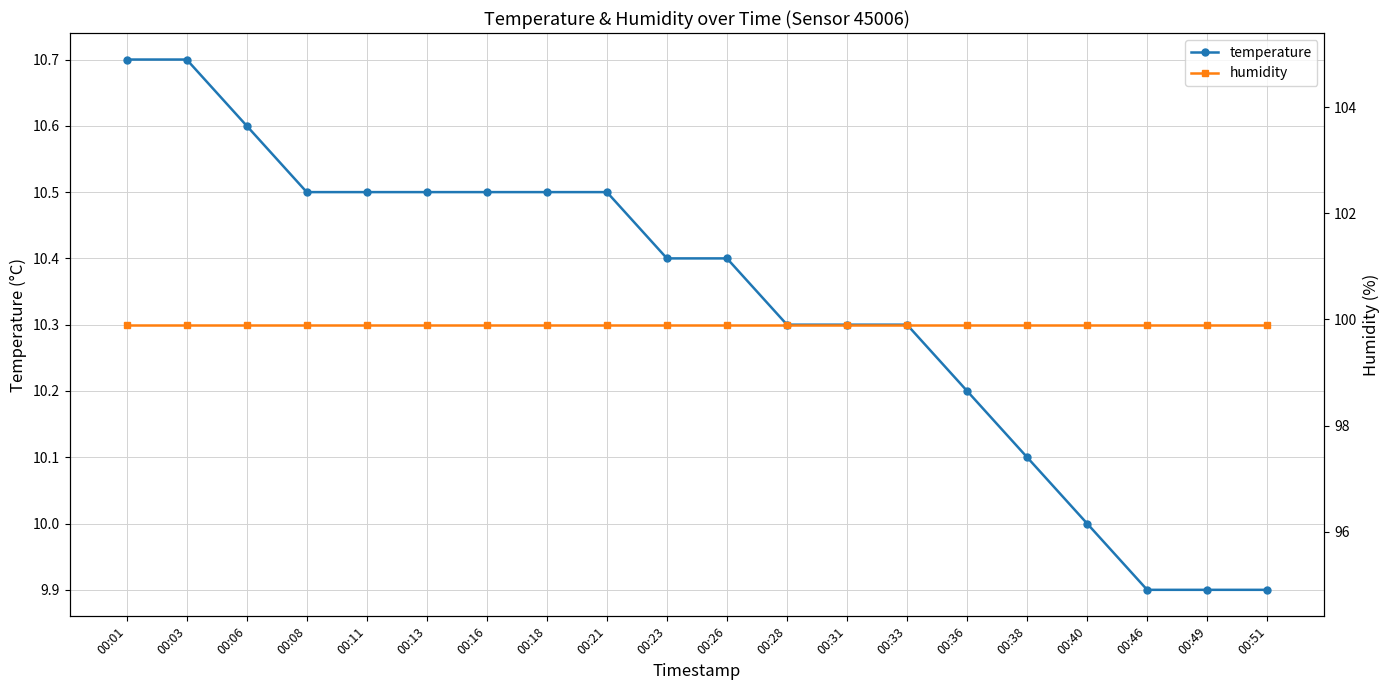

True or false: humidity and temperature cross at least once.

False